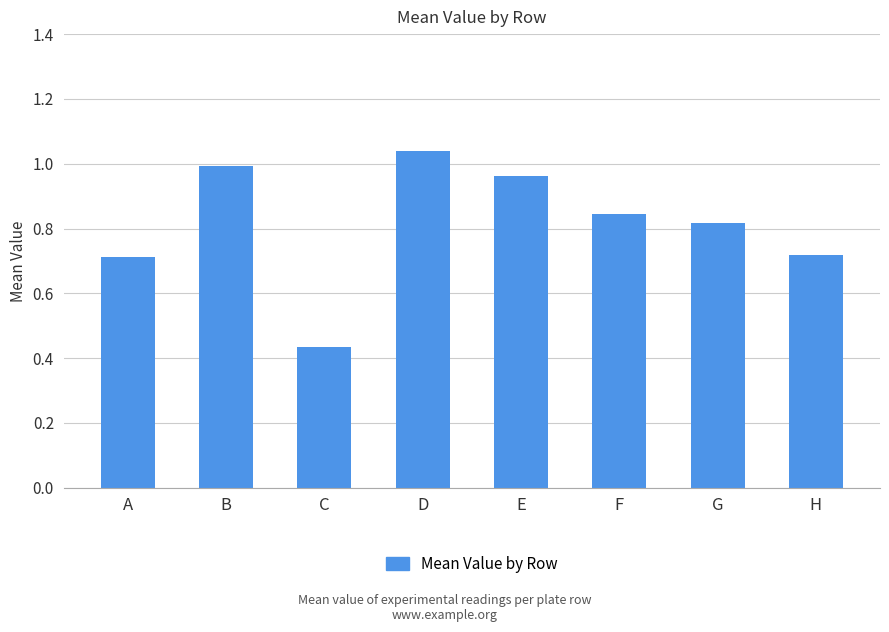

Which label corresponds to the largest value in the chart?

D